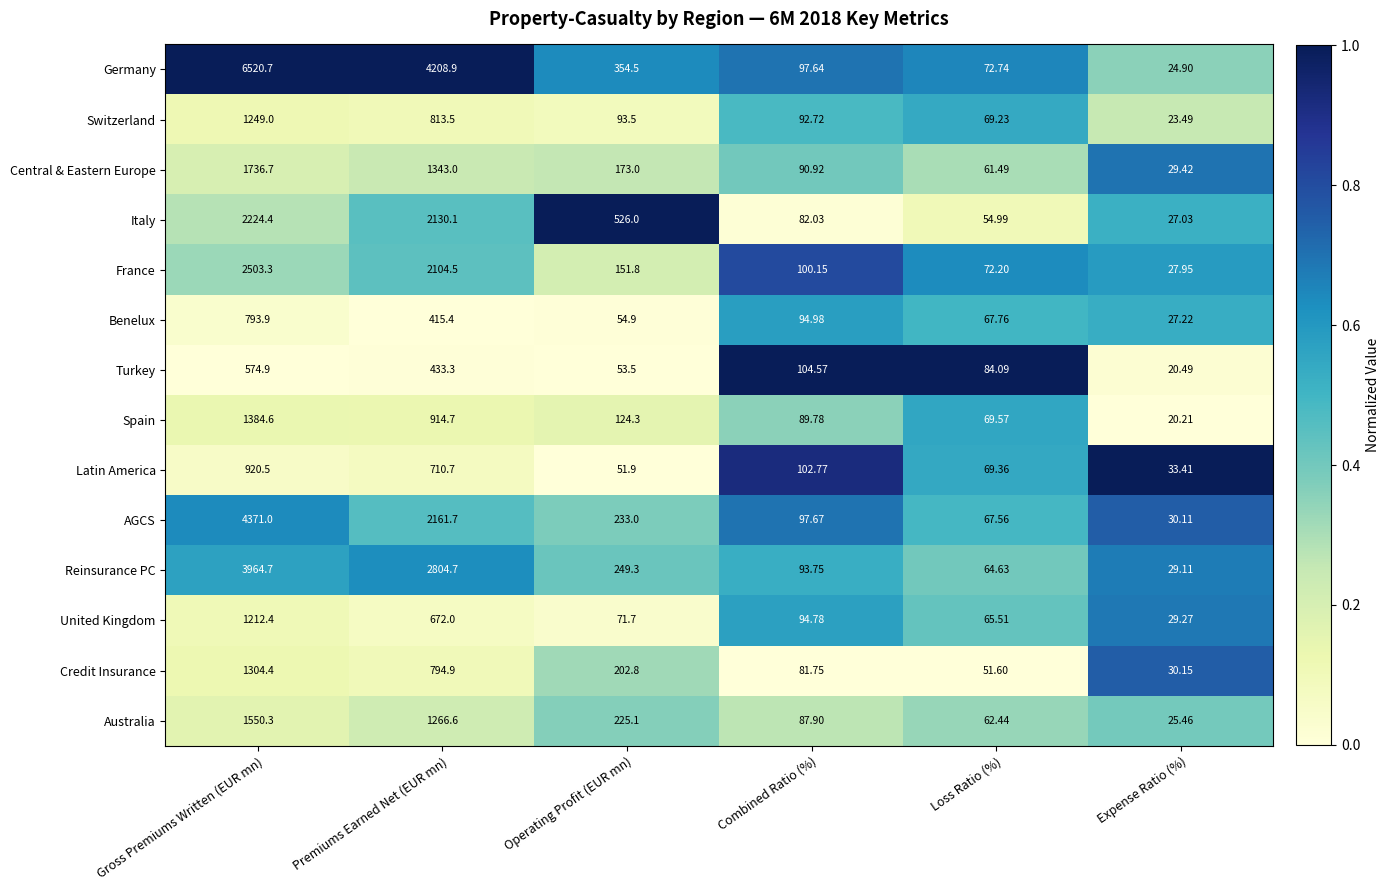

What is the total value across all series at Premiums Earned Net (EUR mn)?

20774.0